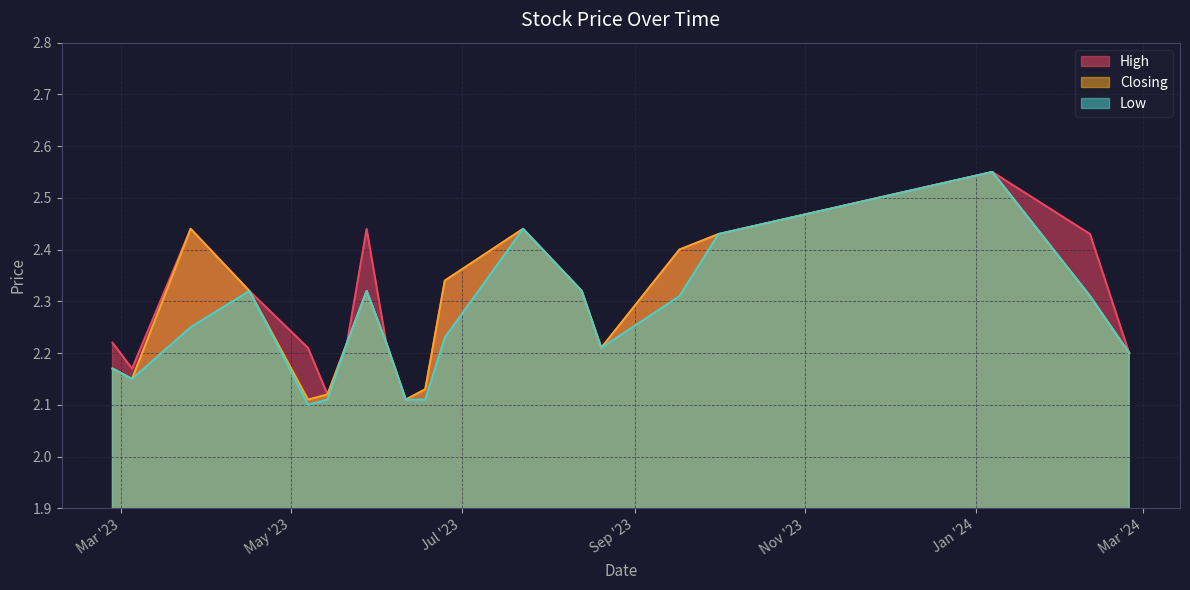

How many Closing values are between 2 and 3?

20